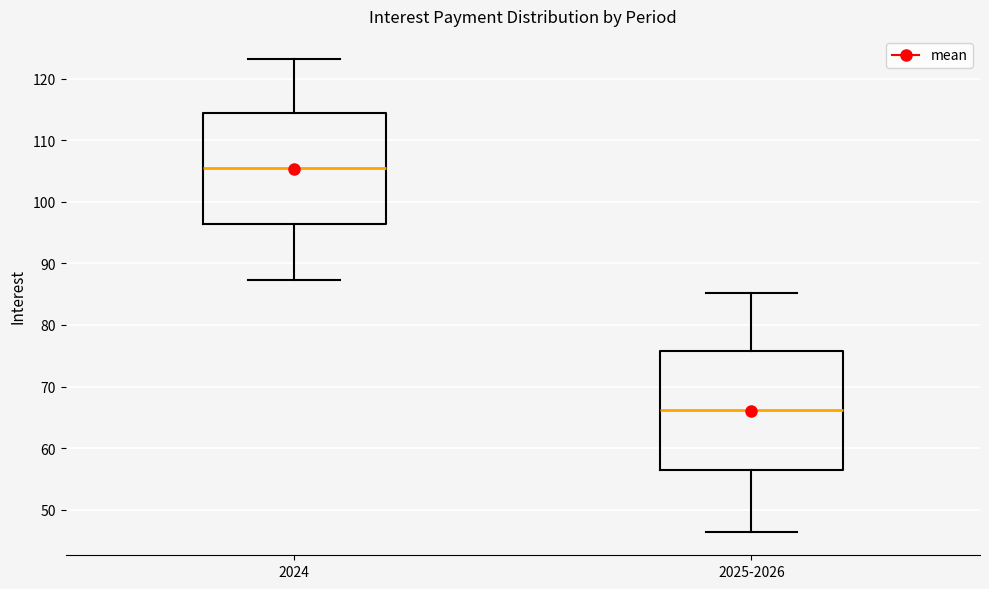

Which box's median line is the lowest?

2025-2026